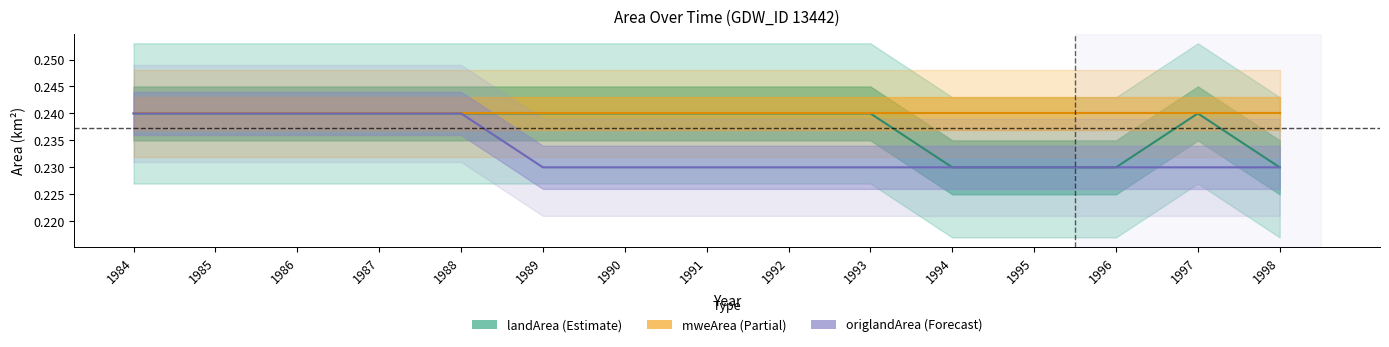

Does the chart display data point markers on the line(s)?

No